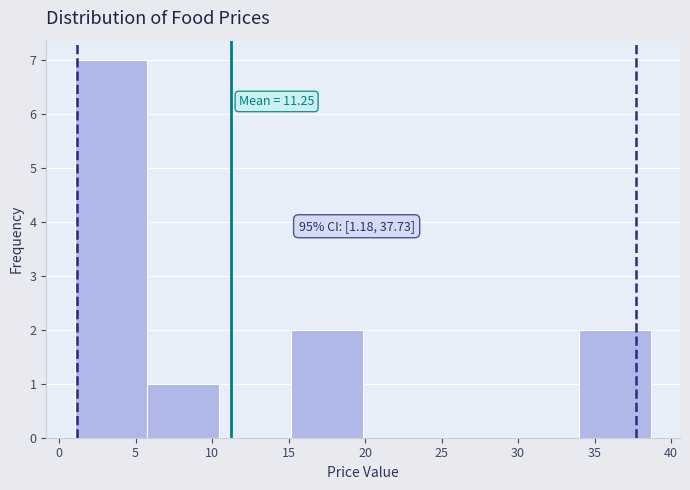

Over which range of the x-axis is the bar tallest?

1.0 to 6.0